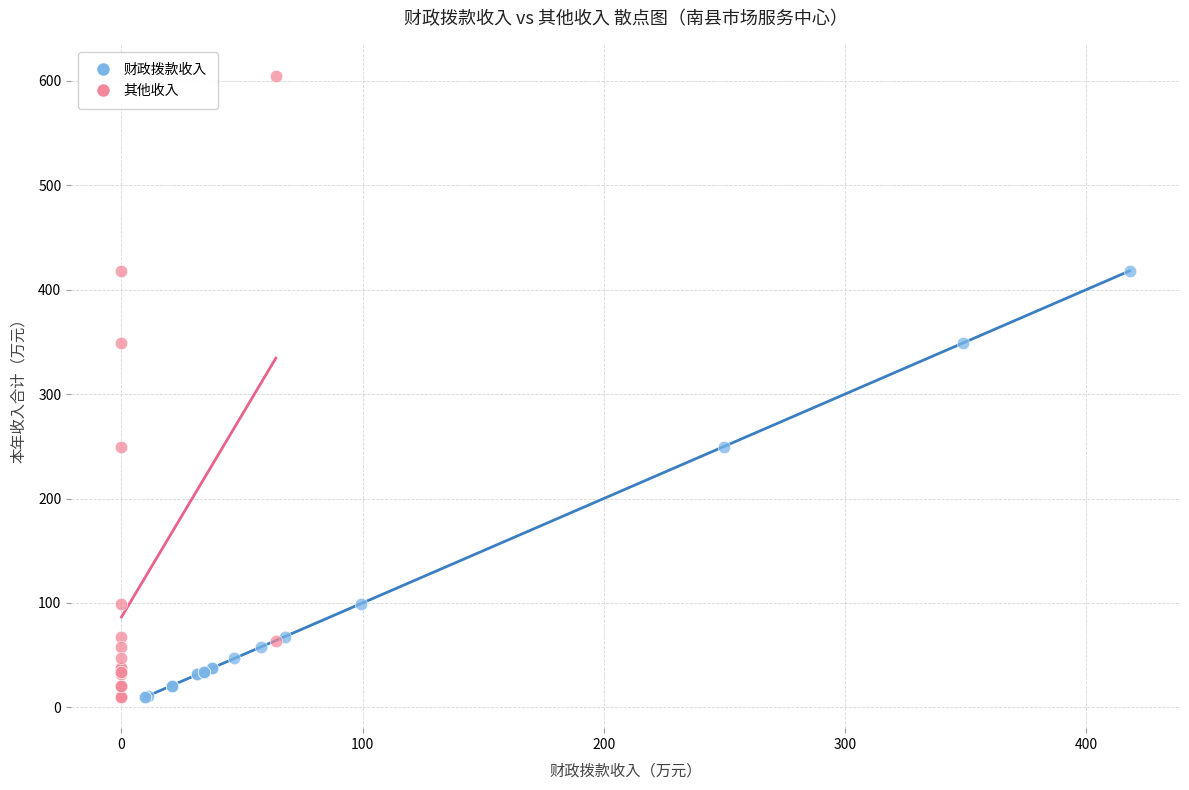

Which series has the widest spread of Y values?

其他收入